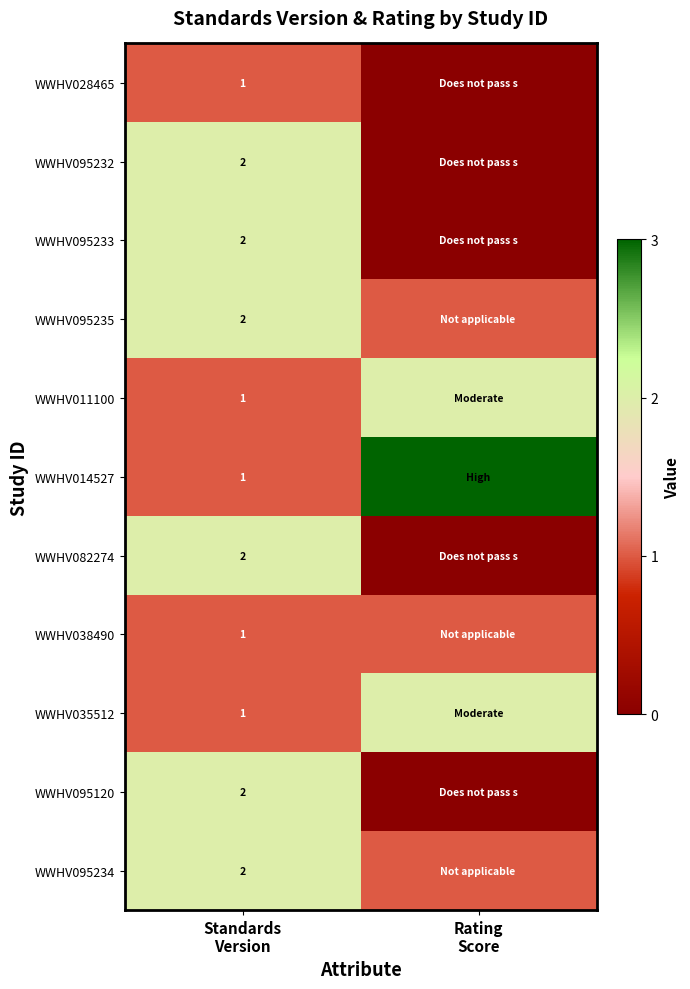

Count the WWHV095233 values in the range 0 to 2.

2